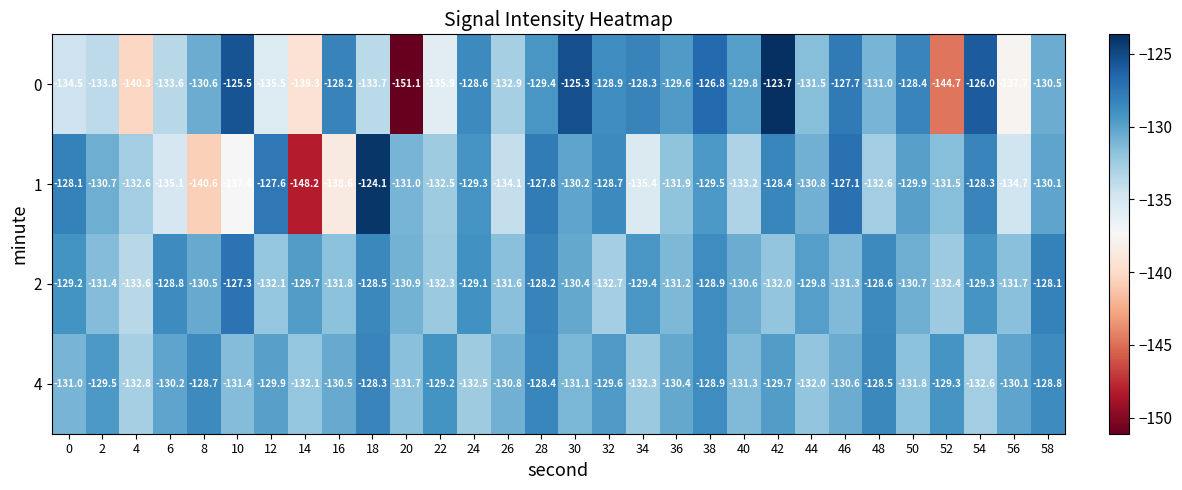

At which label does 2 reach its peak?

10